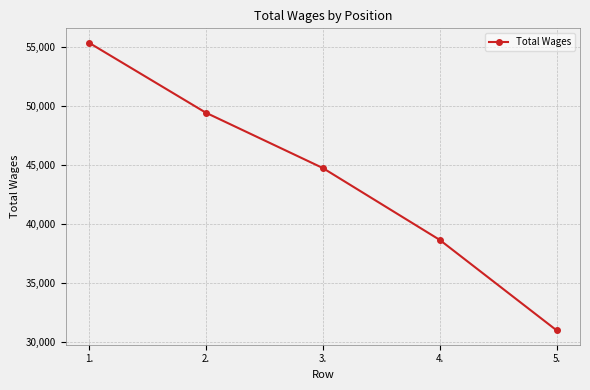

How many values are between 38650 and 49406?

3